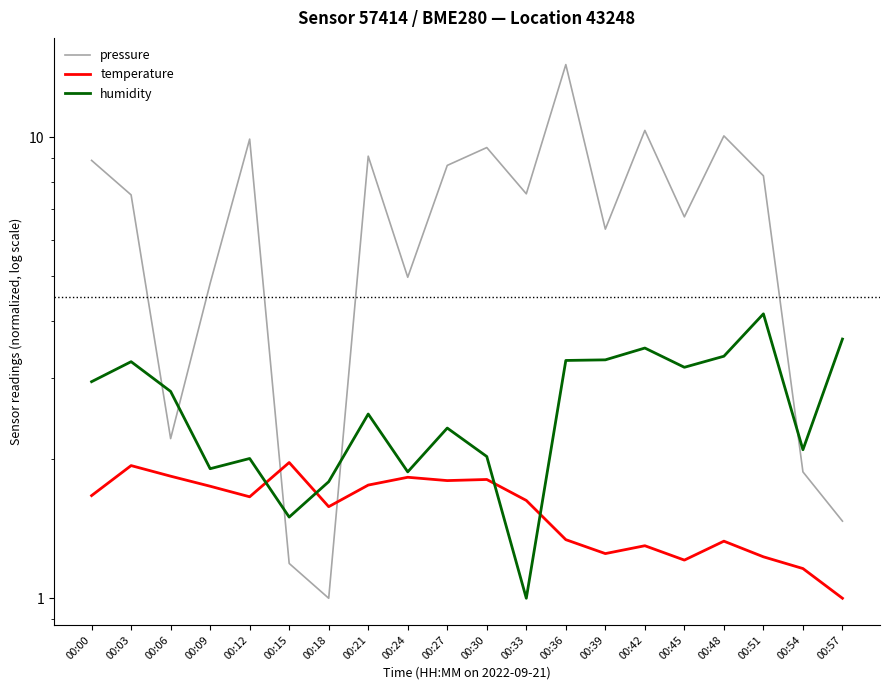

What value does the temperature series have at 00:39?

1.2